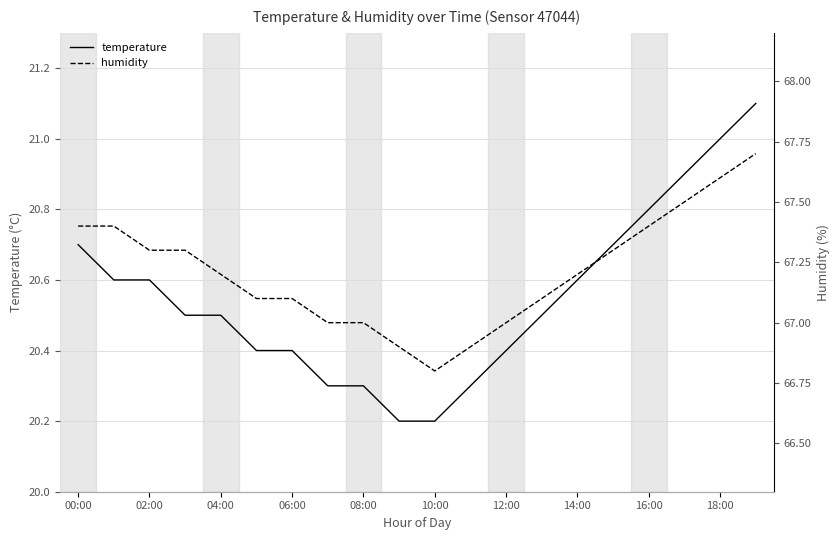

What are all the series names shown in the legend?

temperature, humidity